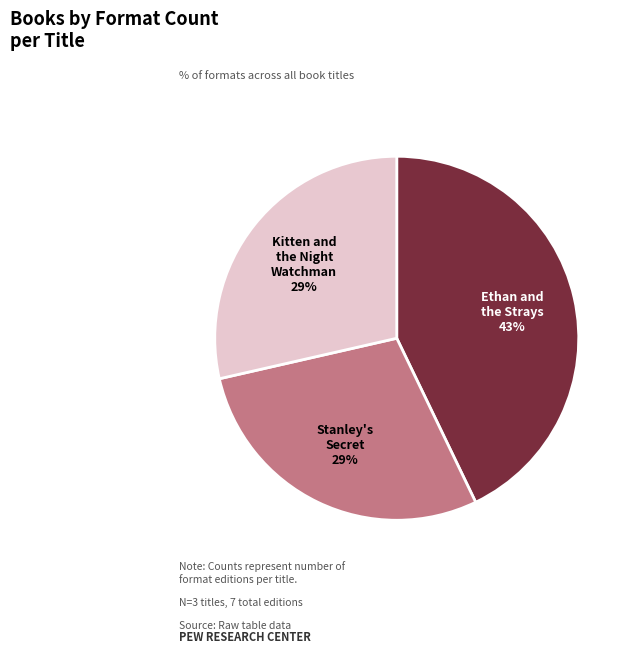

What is the largest slice in the pie chart?

Ethan and the Strays